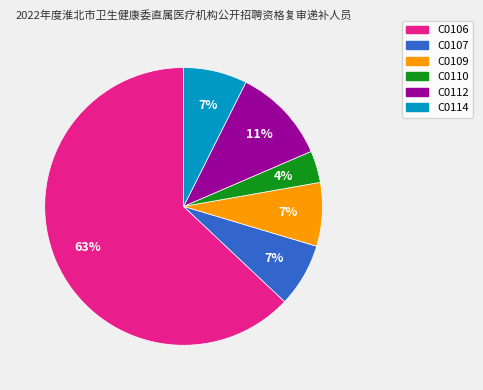

To the nearest percent, what is the average slice percentage?

17%